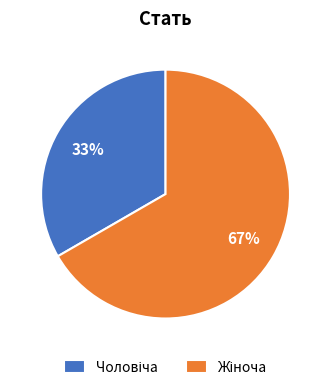

To the nearest percent, what is the average slice percentage?

50%